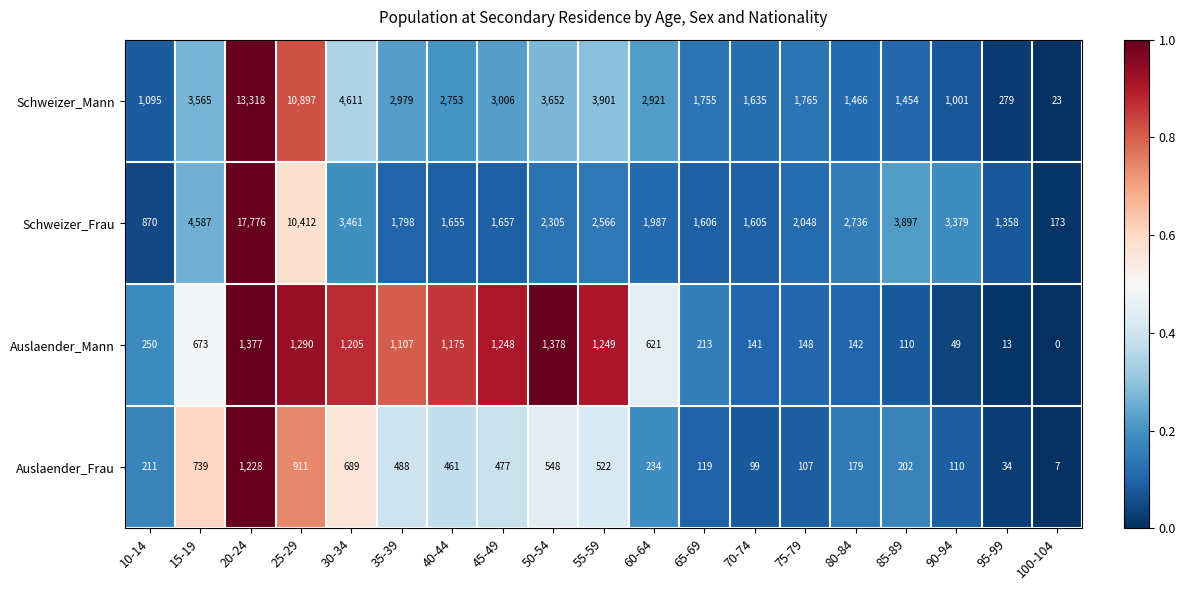

At which label does Schweizer_Frau first exceed 2048?

15-19